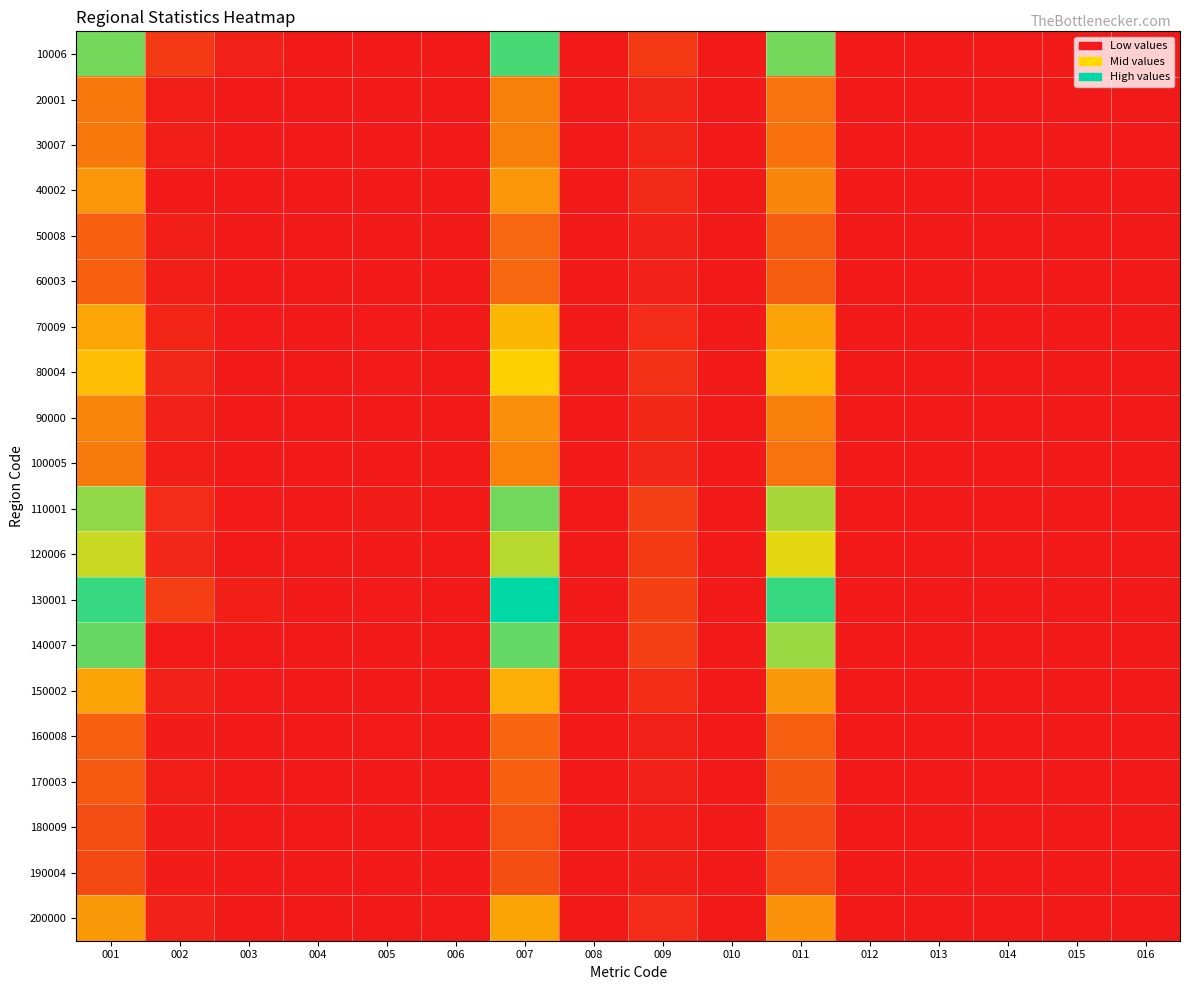

Count the number of data series in this chart.

20